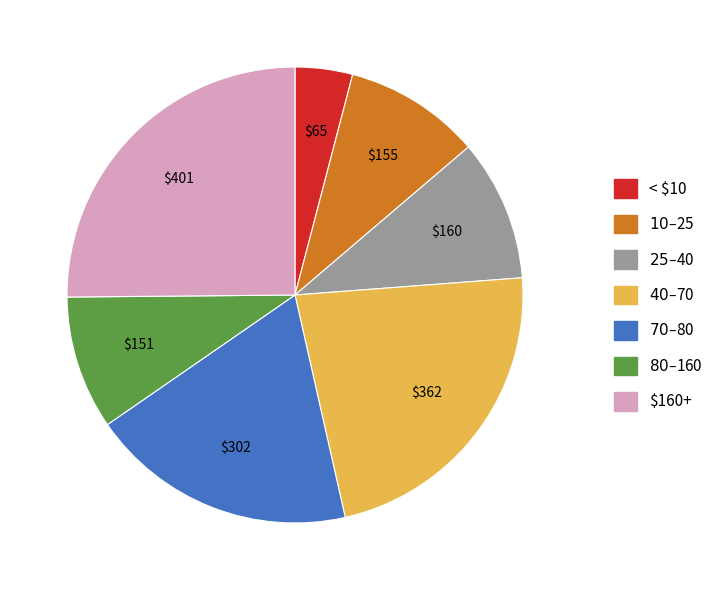

True or false: $160+ accounts for 17% of the total.

False